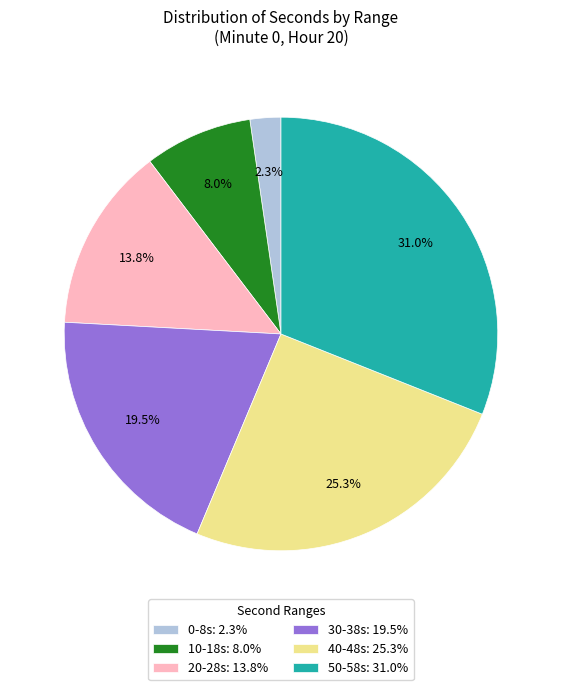

Rank the categories by value from highest to lowest.

50-58s: 31.0%, 40-48s: 25.3%, 30-38s: 19.5%, 20-28s: 13.8%, 10-18s: 8.0%, 0-8s: 2.3%